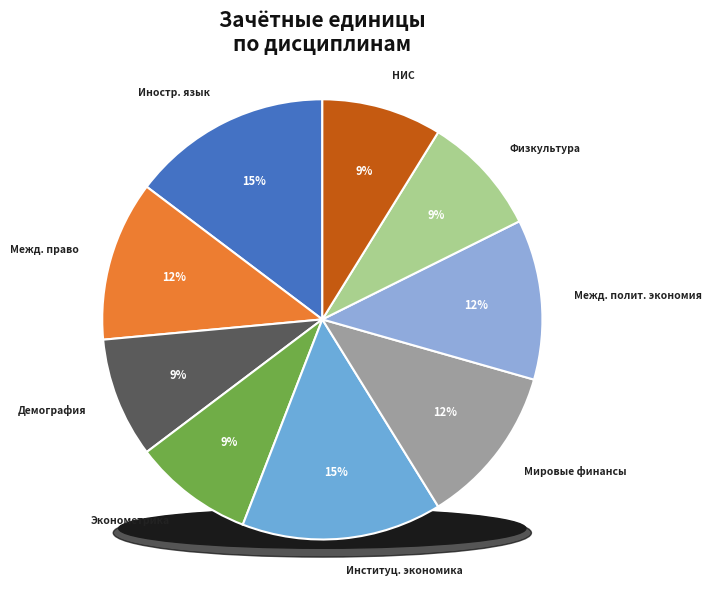

What percentage is NOT represented by Иностранный язык?

85.3%